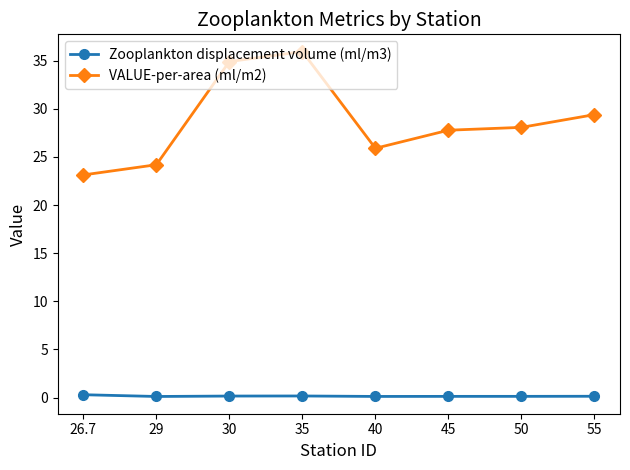

Does the chart have visible grid lines?

No